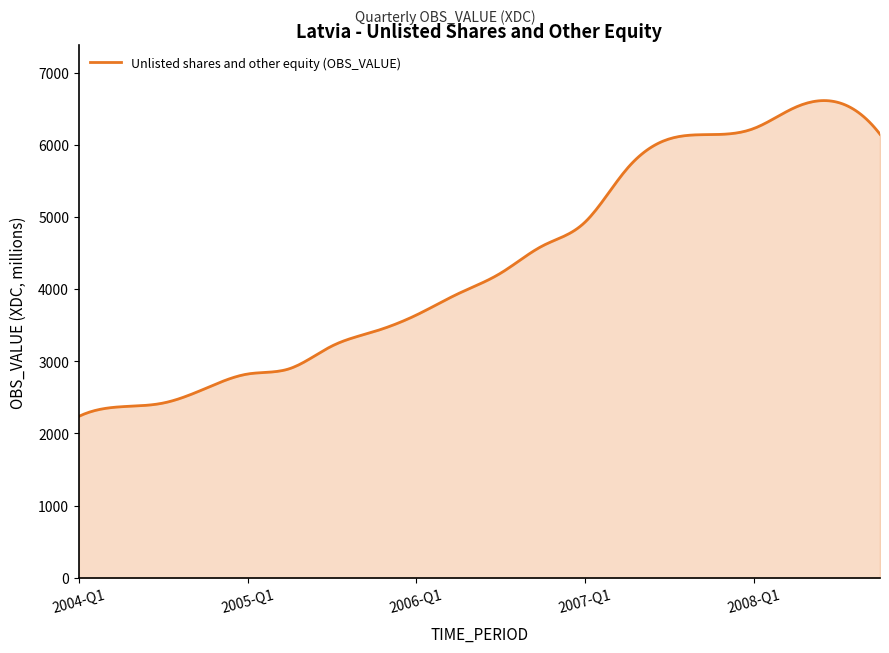

What is the maximum value shown in the chart?

6612.8